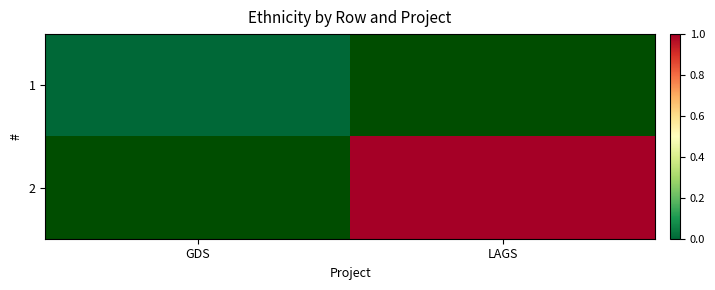

Is the value of 1 at GDS greater than the value of 2 at LAGS?

No